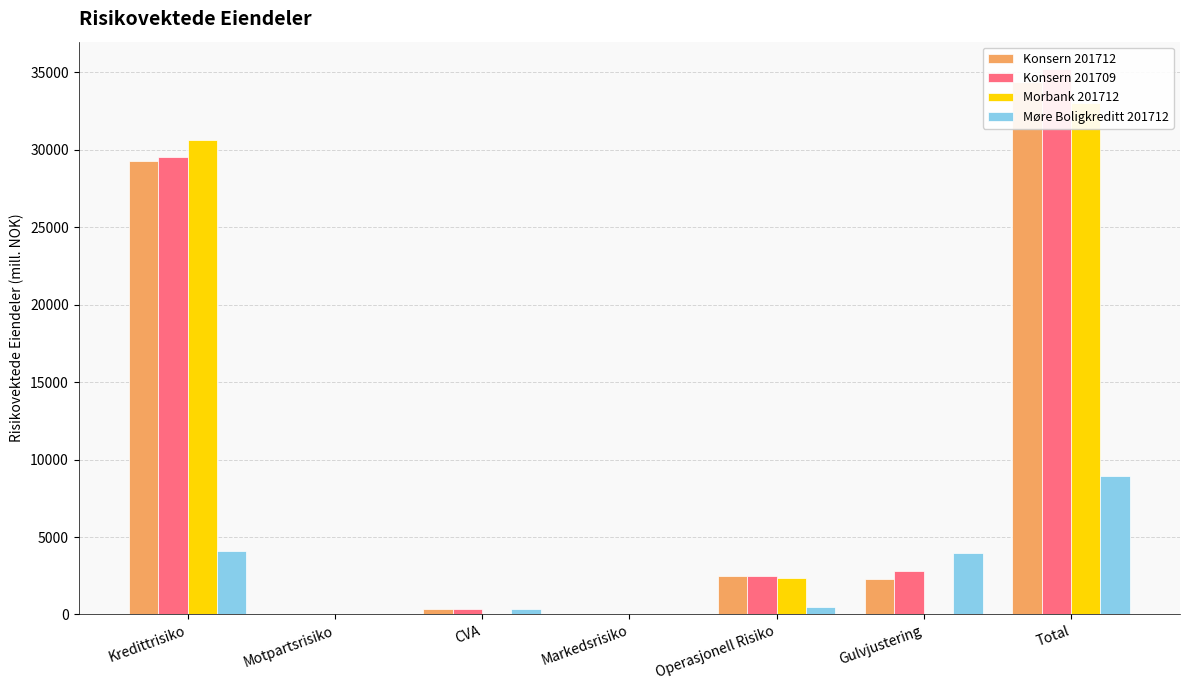

At which label is Møre Boligkreditt 201712 closest to 4464?

Kredittrisiko